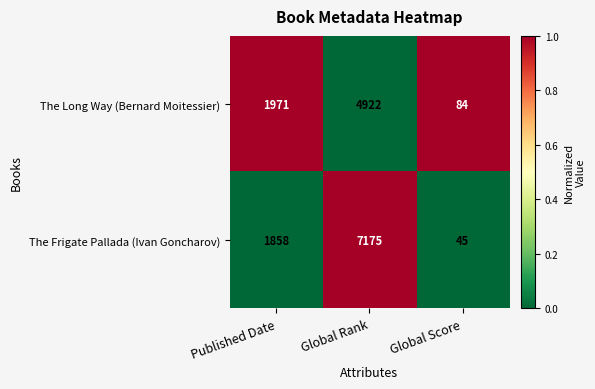

At which category does the chart reach its minimum across all series?

Global Score